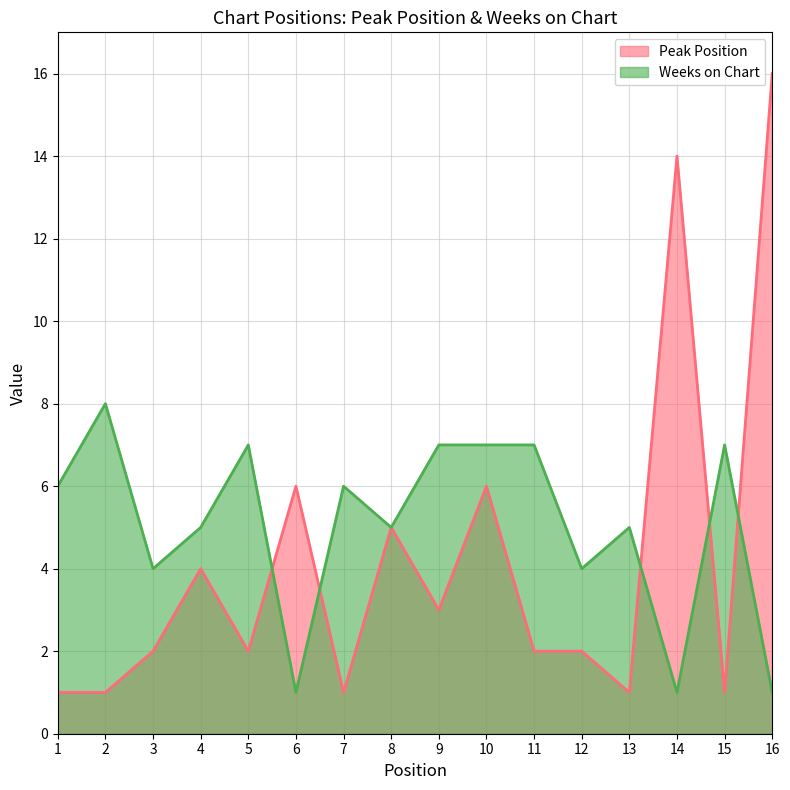

Between which two adjacent categories do Peak Position and Weeks on Chart first intersect?

5 and 6